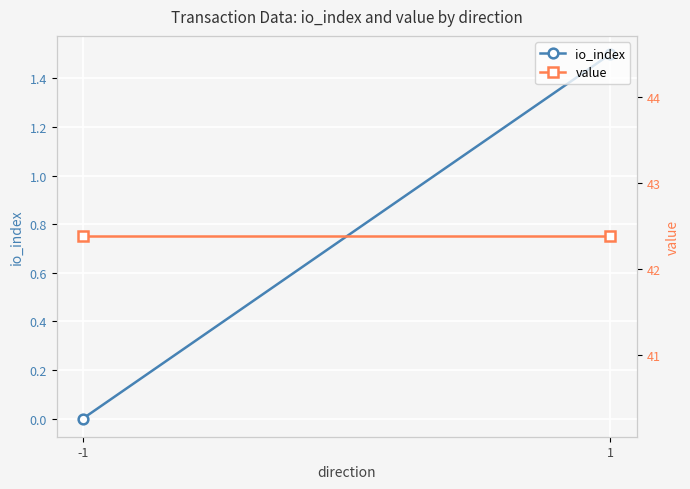

How many data points does each series have?

2